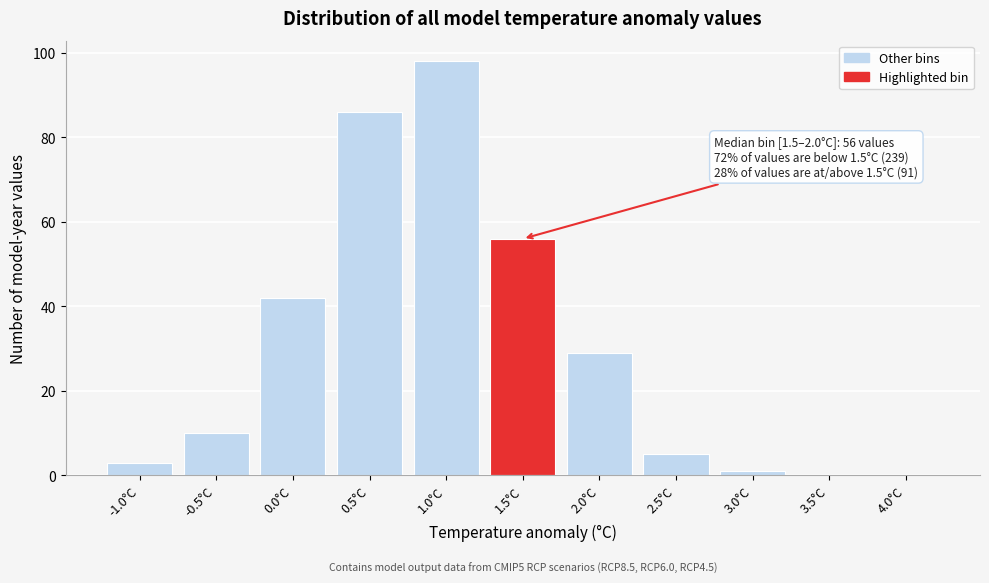

Reading right to left, list all the values displayed in this chart.

4.0°C=0	3.5°C=0	3.0°C=1	2.5°C=5	2.0°C=29	1.5°C=56	1.0°C=98	0.5°C=86	0.0°C=42	-0.5°C=10	-1.0°C=3